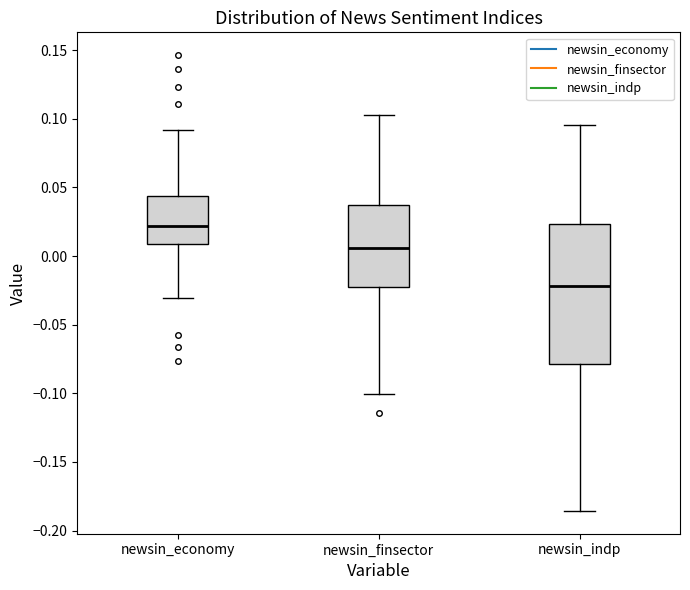

Comparing the boxes themselves (not the whiskers), which one is the tallest?

newsin_indp